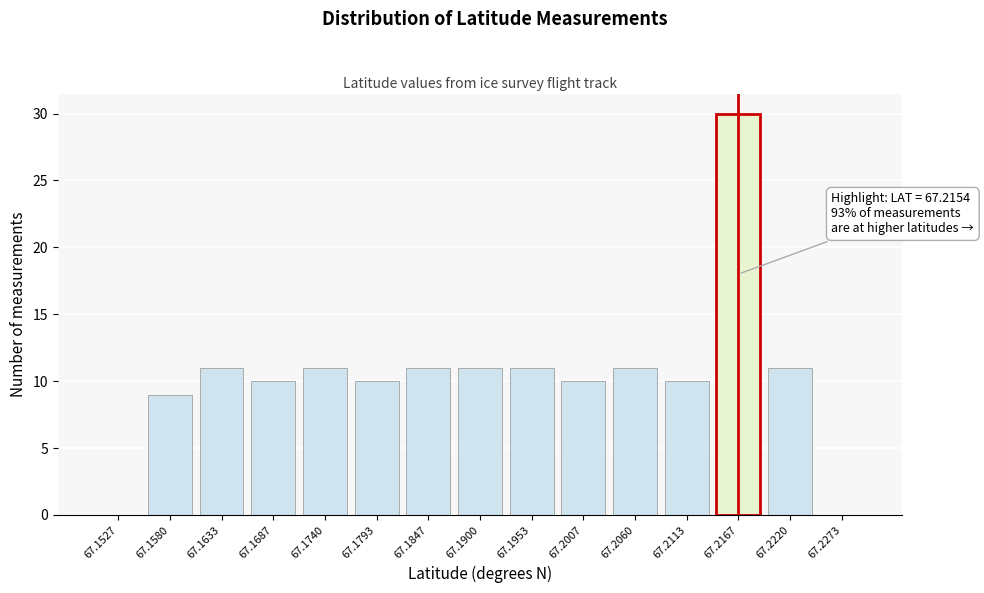

Reading left to right, list all the values displayed in this chart.

67.1527=0	67.1580=9	67.1633=11	67.1687=10	67.1740=11	67.1793=10	67.1847=11	67.1900=11	67.1953=11	67.2007=10	67.2060=11	67.2113=10	67.2167=30	67.2220=11	67.2273=0